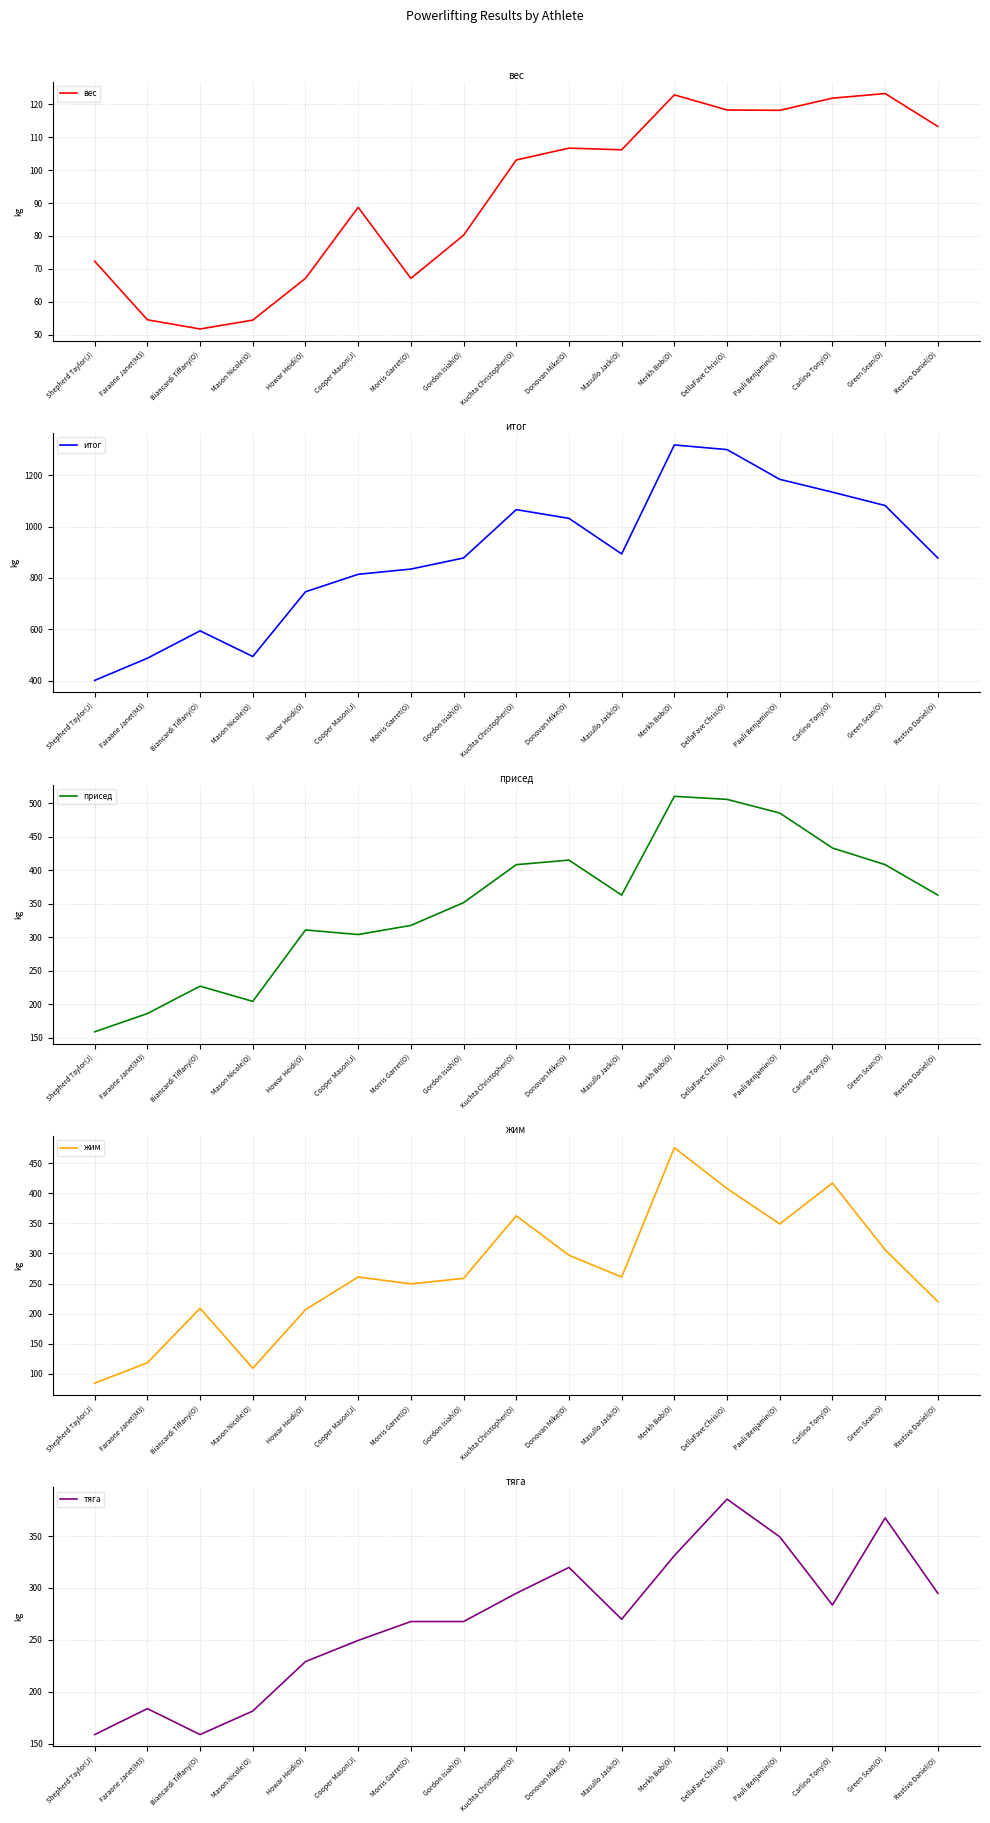

What is the highest value of the жим series?

476.2